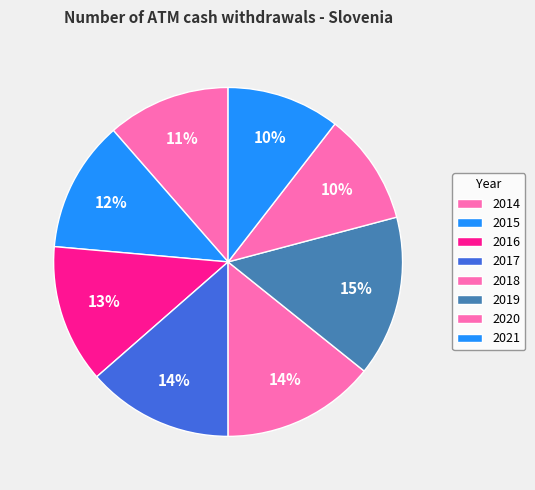

What percentage do 2021 and 2015 together represent?

22.7%